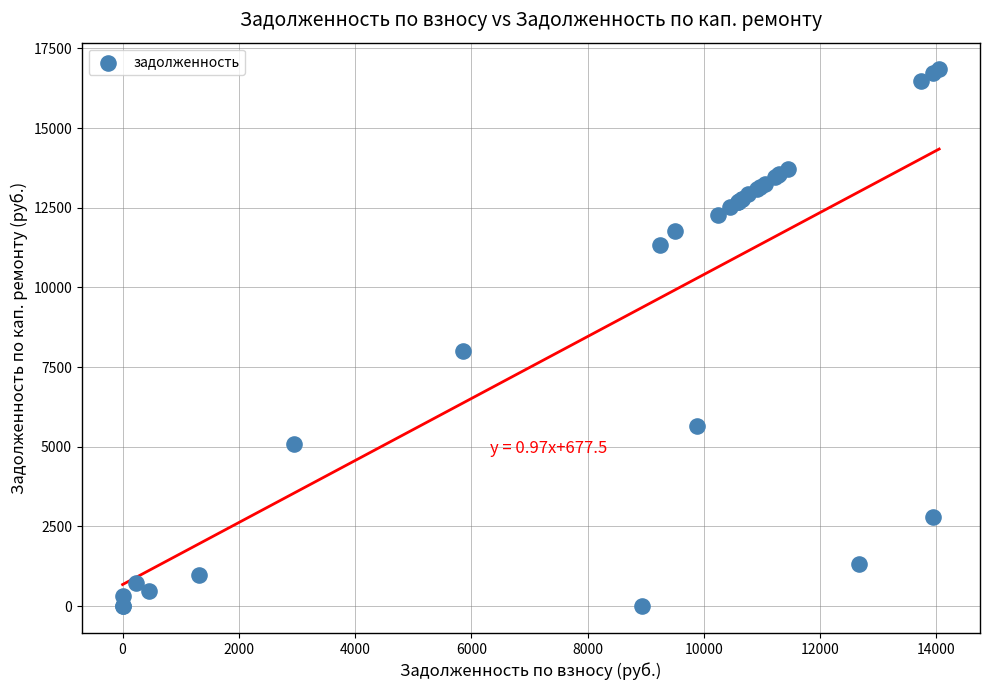

What Y value in the scatter plot is closest to 8419?

8021.2